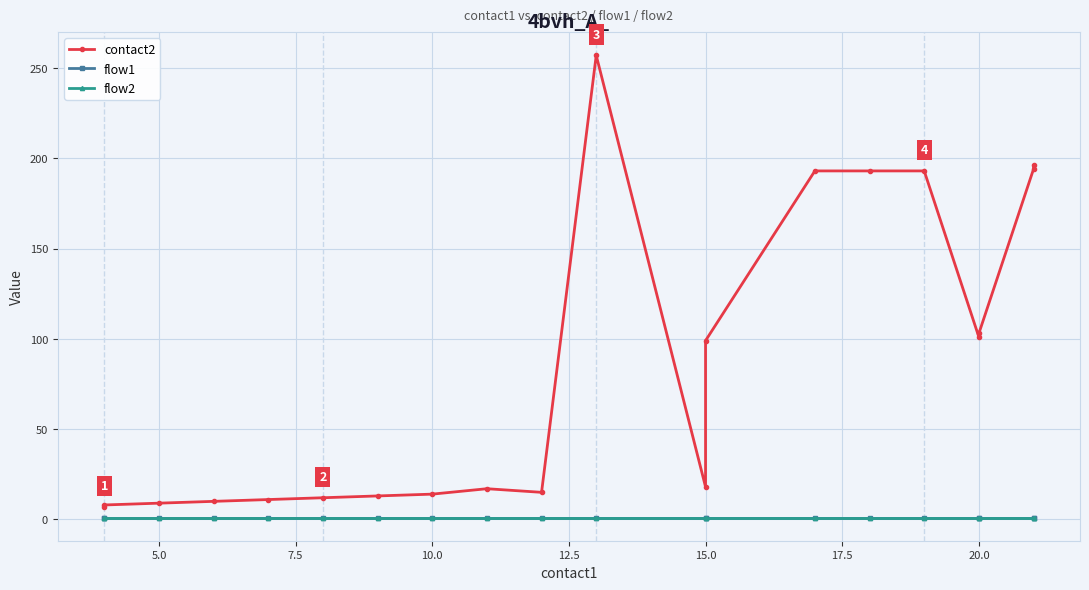

What is the sum of all flow2 values?

20